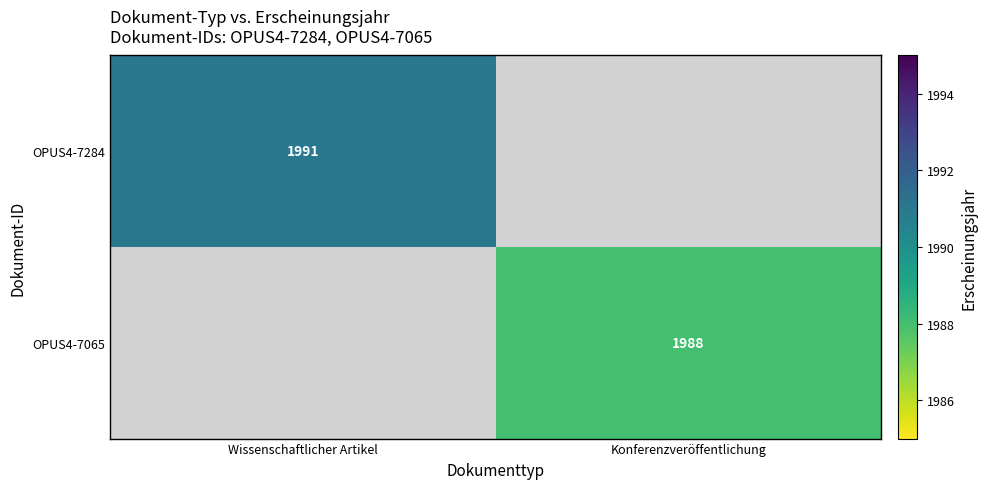

Is the value of OPUS4-7284 at Wissenschaftlicher Artikel greater than the value of OPUS4-7065 at Konferenzveröffentlichung?

Yes